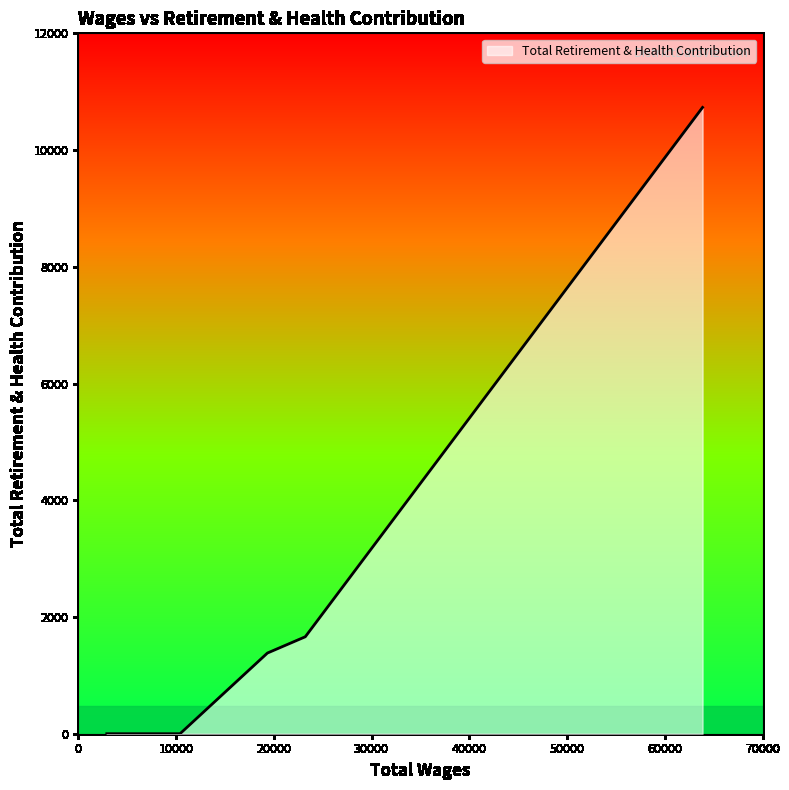

How many lines are shown in the chart?

1